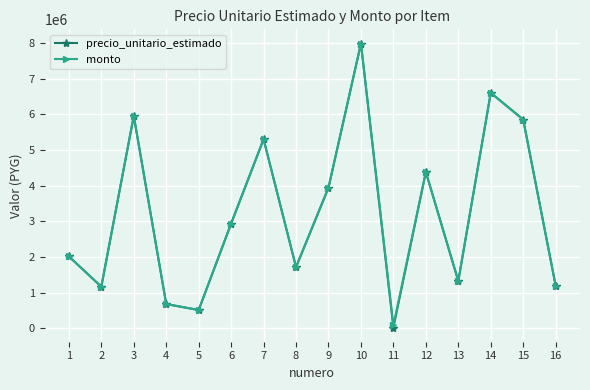

At which label does precio_unitario_estimado reach its peak?

10